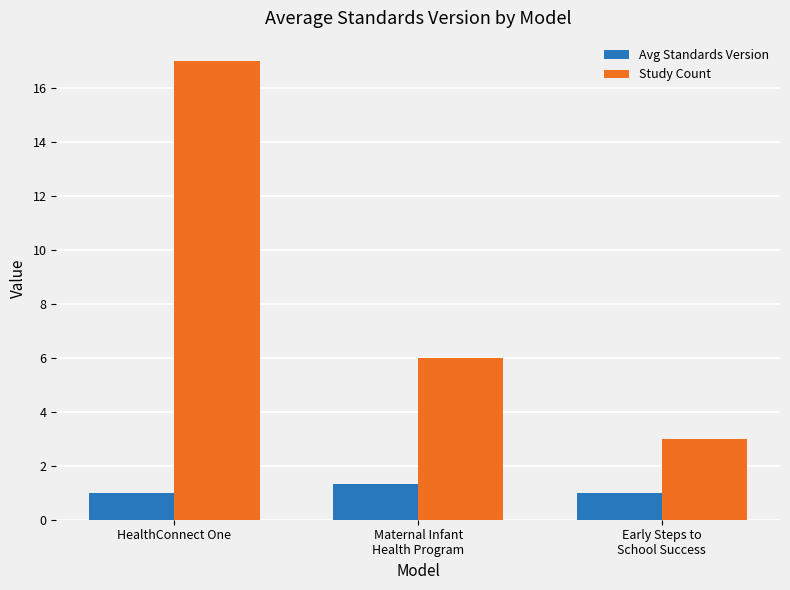

What is the lowest value of the Study Count series?

3.0